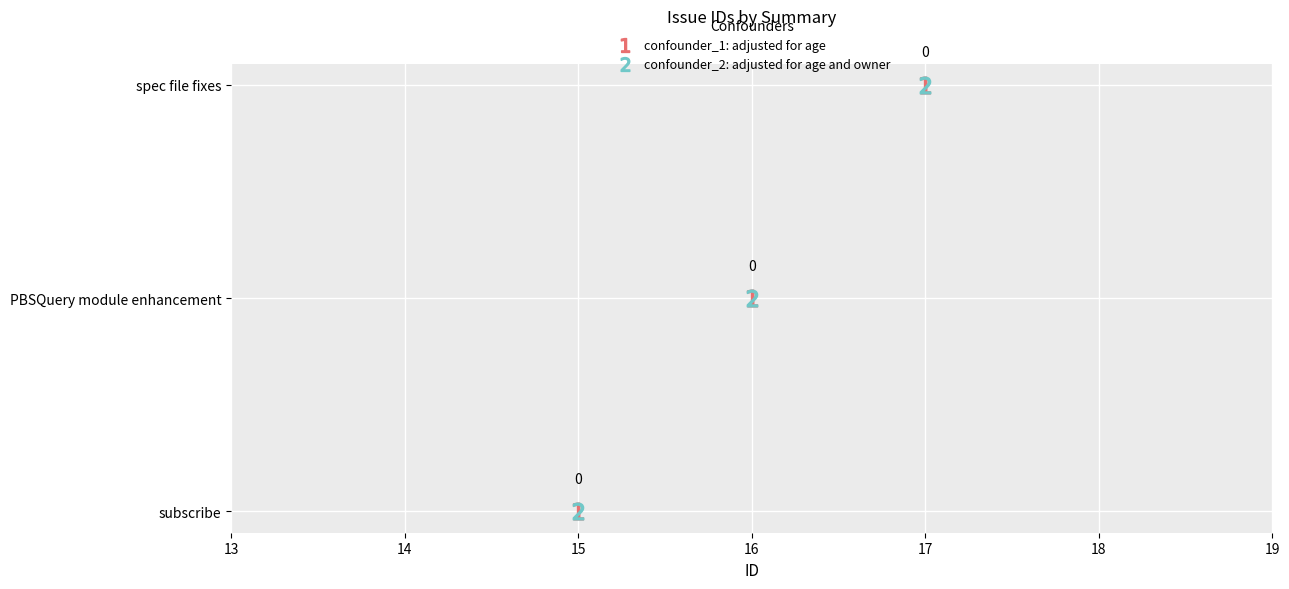

What is the sum of all confounder_2 values?

48